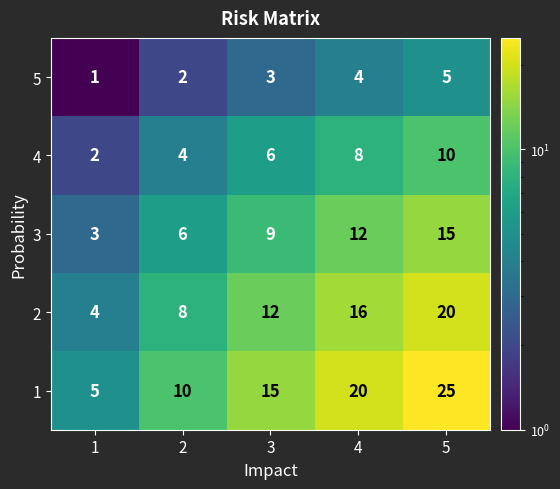

At how many categories does at least one series exceed 24?

1